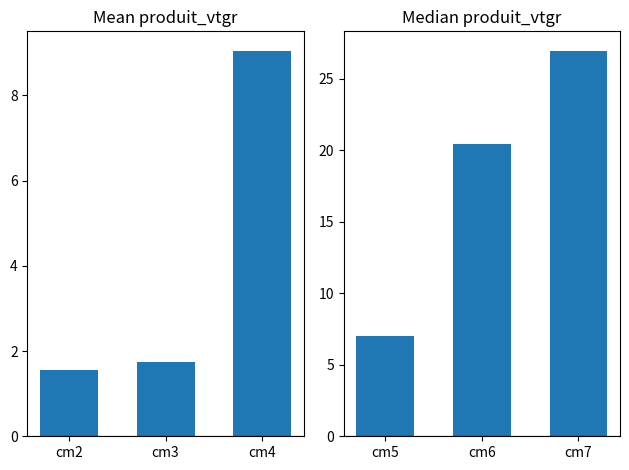

Is it true that the value at cm6 is 31.0?

False